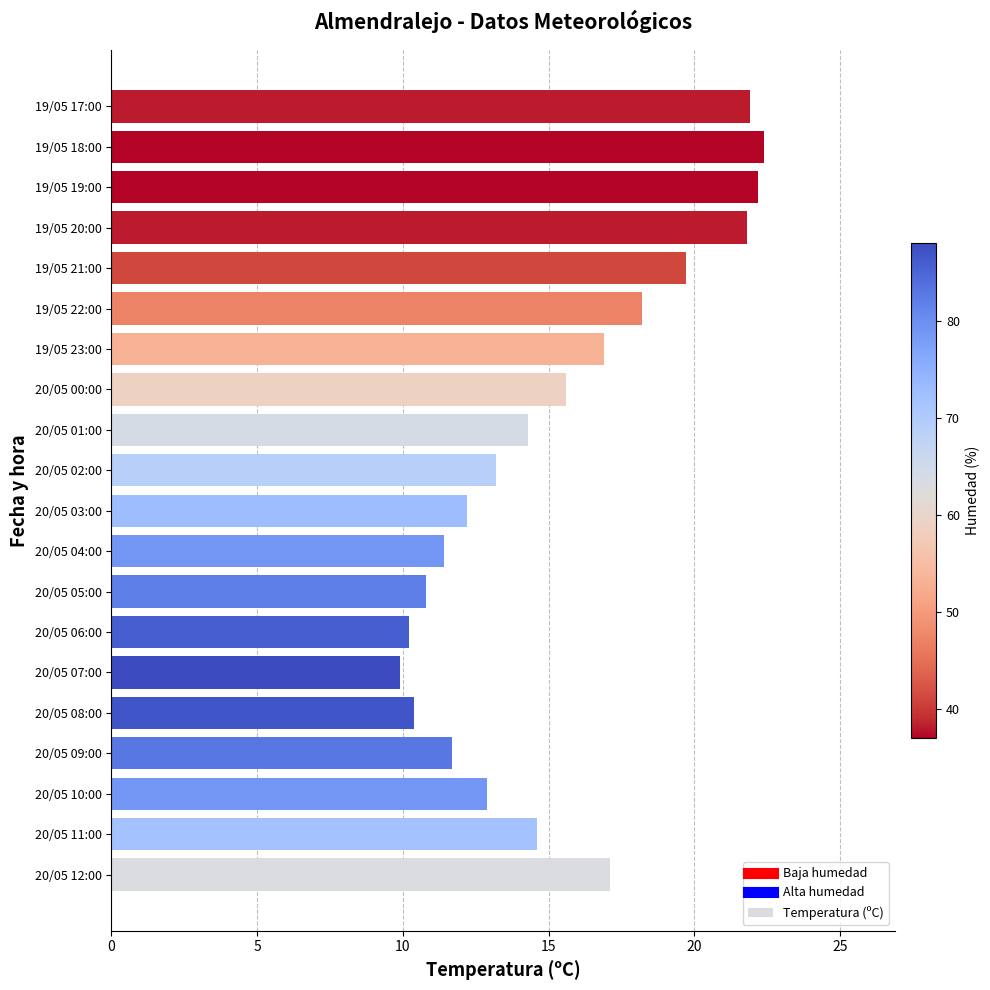

What is the smallest value displayed?

9.9